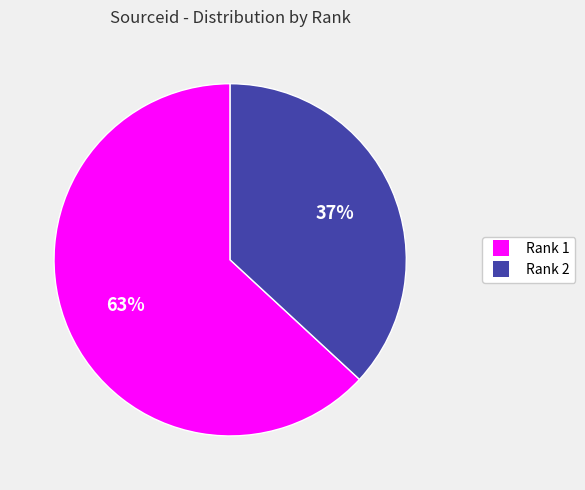

Between Rank 1 and Rank 2, which is larger?

Rank 1